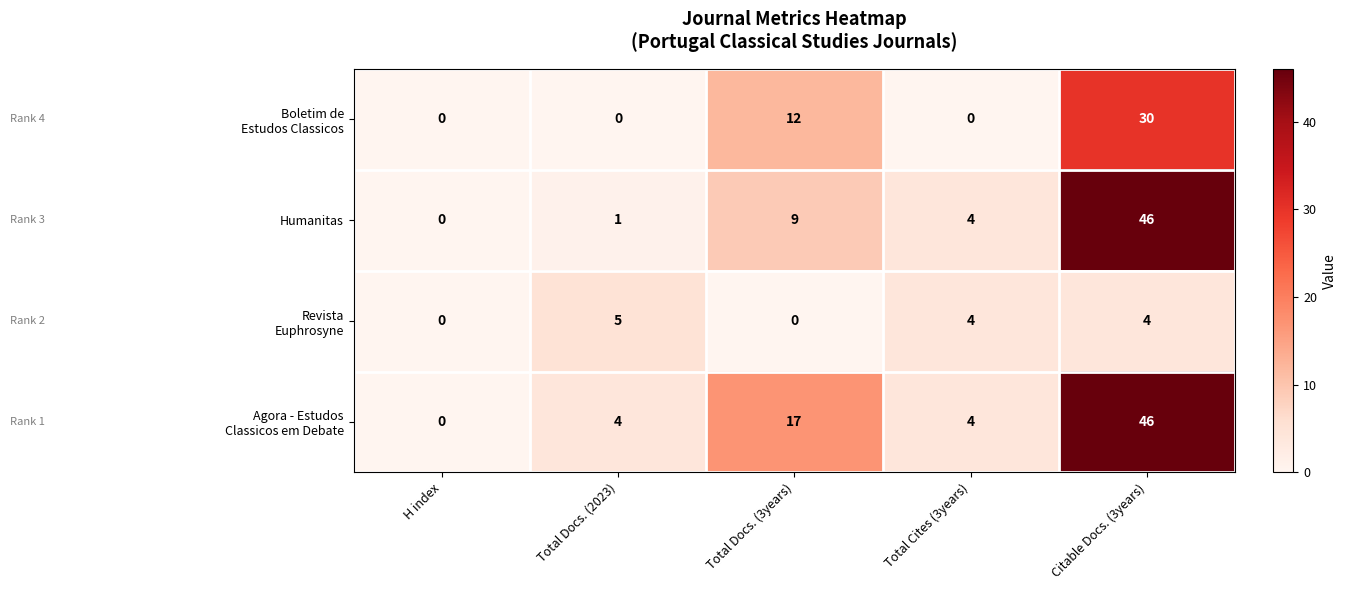

What is the total value across all series at Total Docs. (2023)?

10